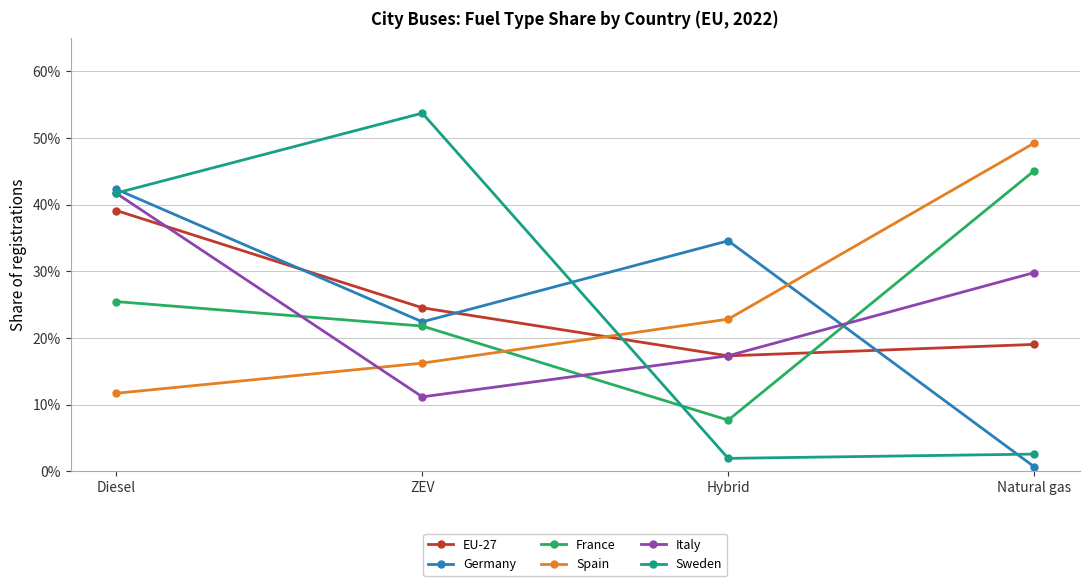

List the labels in order of EU-27 value, smallest first.

Hybrid, Natural gas, ZEV, Diesel